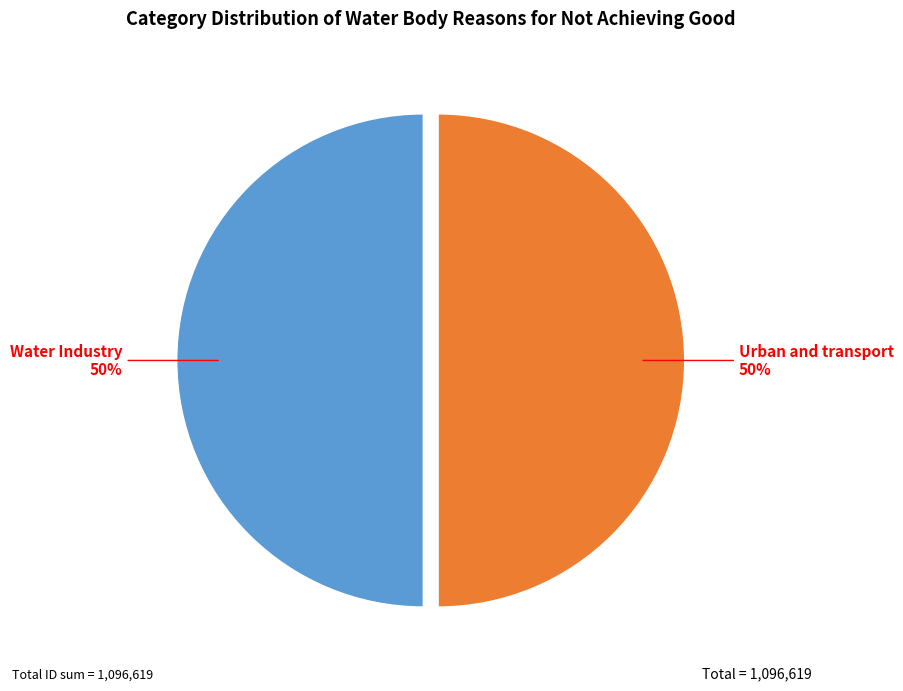

To the nearest percent, what is the average slice percentage?

50%